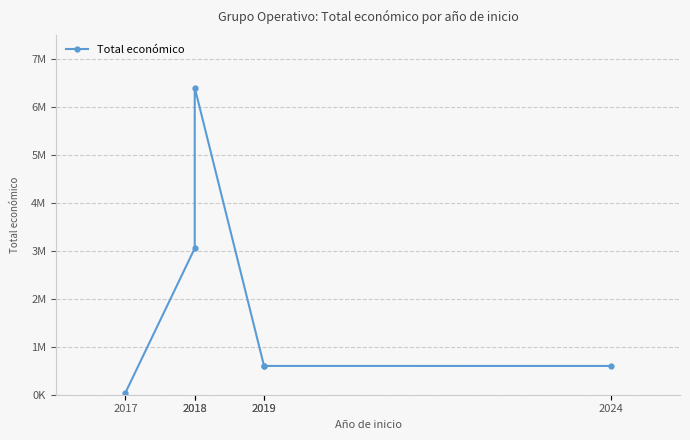

At which category does the chart reach its minimum across all series?

2017